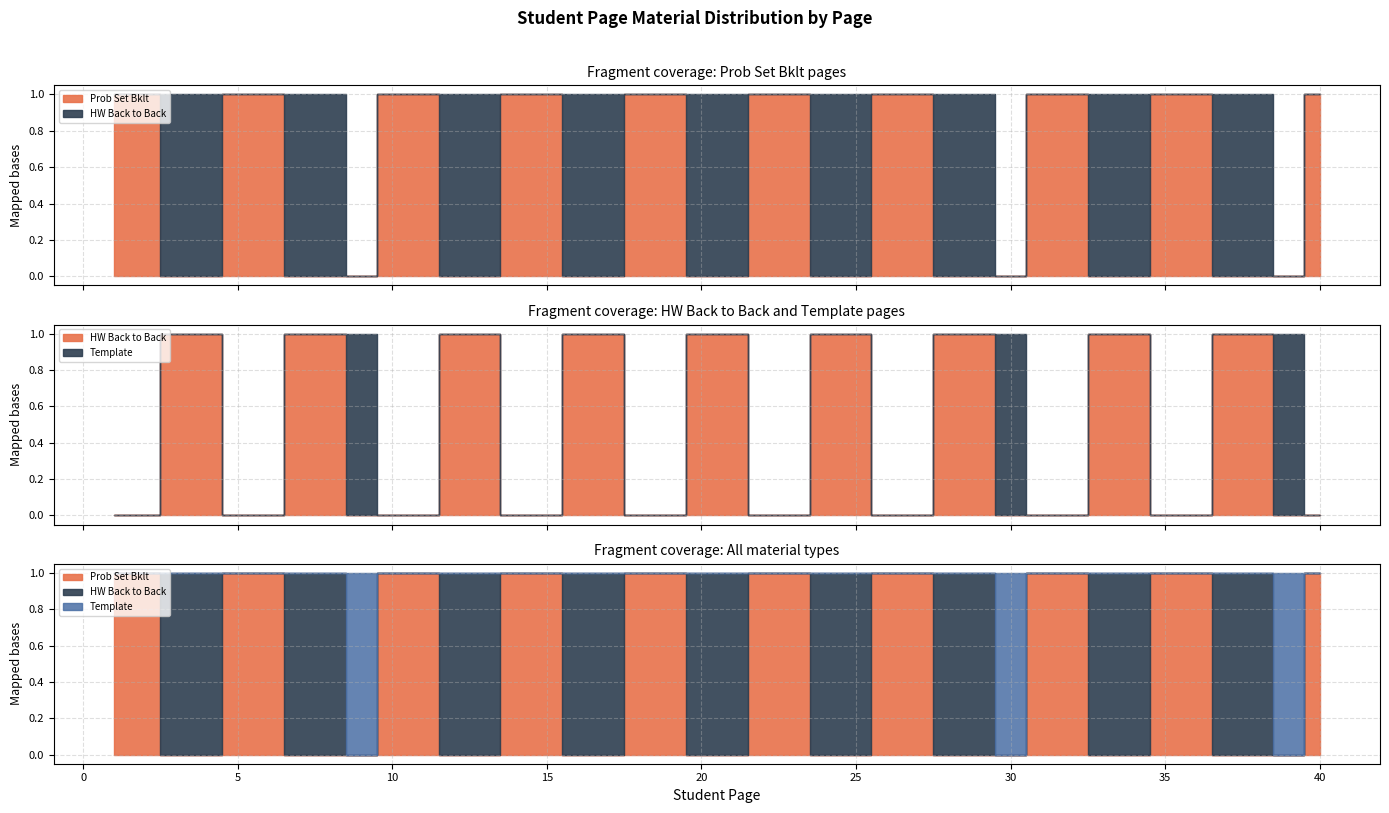

True or false: Prob Set Bklt has more than 1 points higher than both neighbors.

False